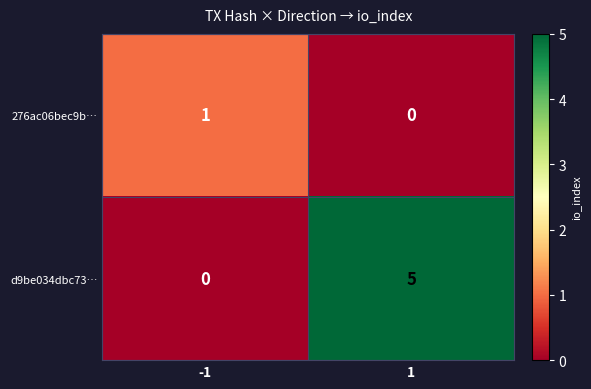

How many distinct data groups are displayed?

2